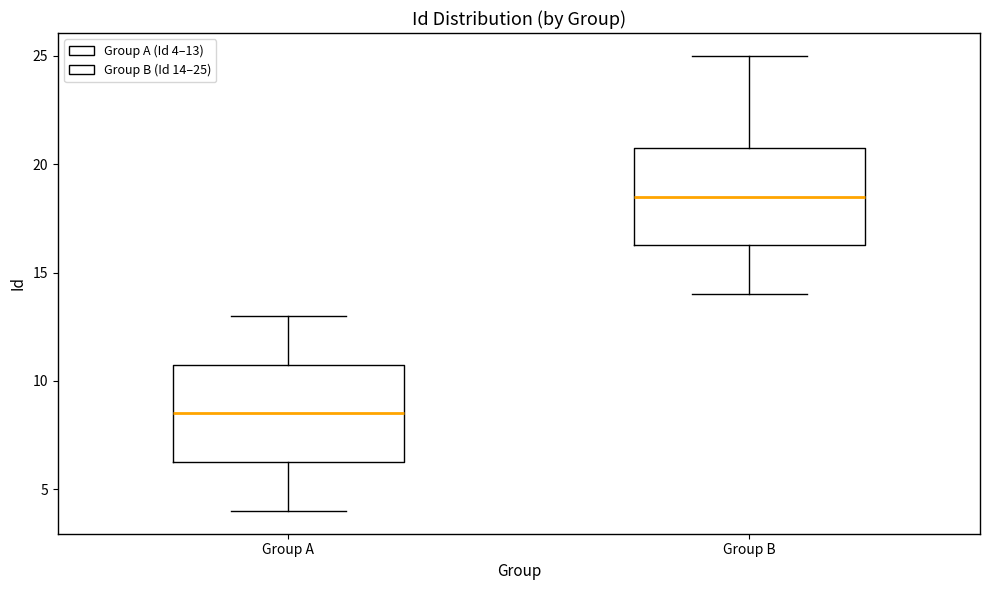

Reading left to right, transcribe this box plot: for each box, give where its median line is, the range the box spans, and where its two whiskers end, as read against the y-axis. The values are not printed on the chart, so give them approximately, as read against the axis.

Group A: median 8.5, box 6.5 to 11.0, whiskers 4.0 to 13.0
Group B: median 18.5, box 16.5 to 21.0, whiskers 14.0 to 25.0